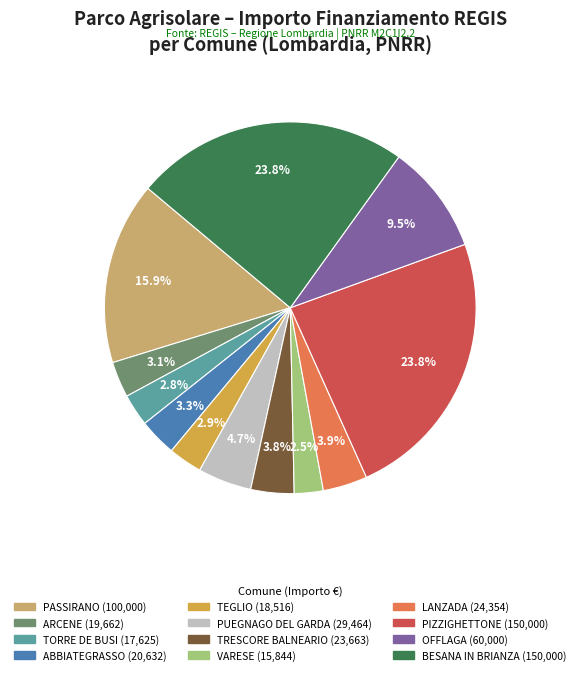

How much of the chart is everything except TORRE DE BUSI?

97.2%